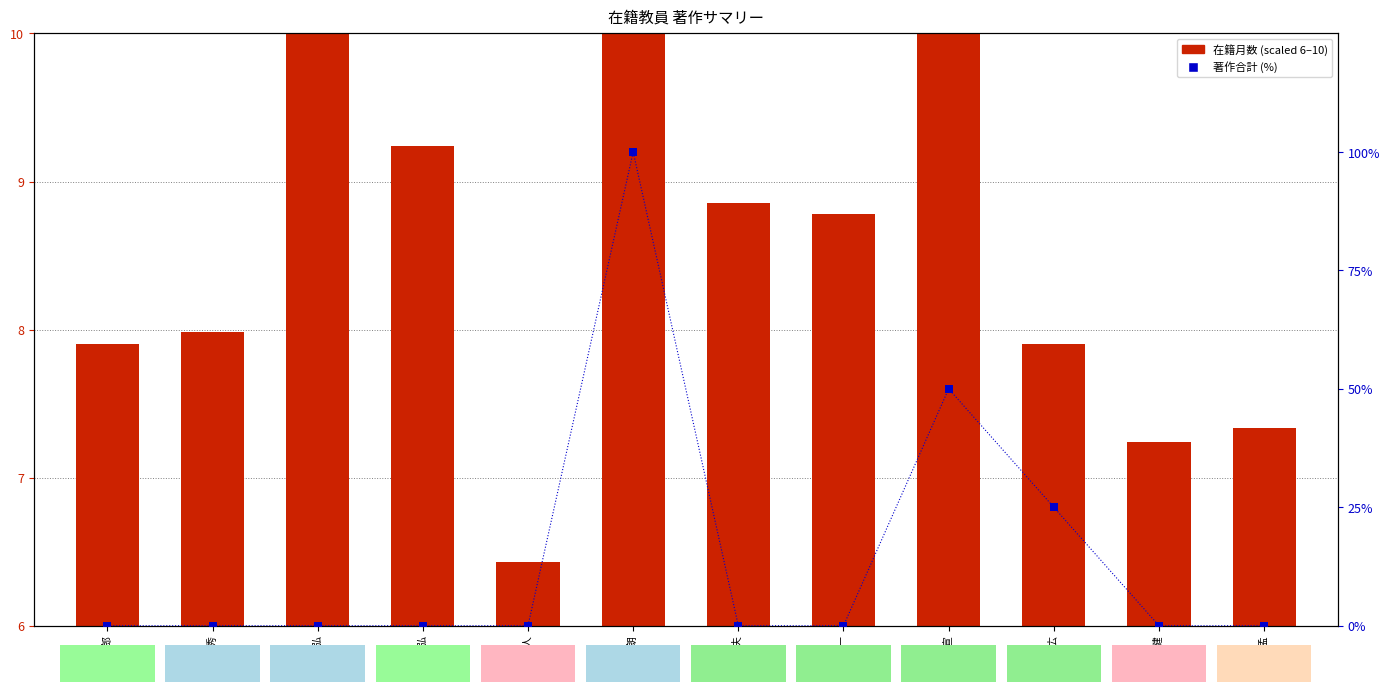

Which series contains the highest Y value?

著作合計 (欧文%)